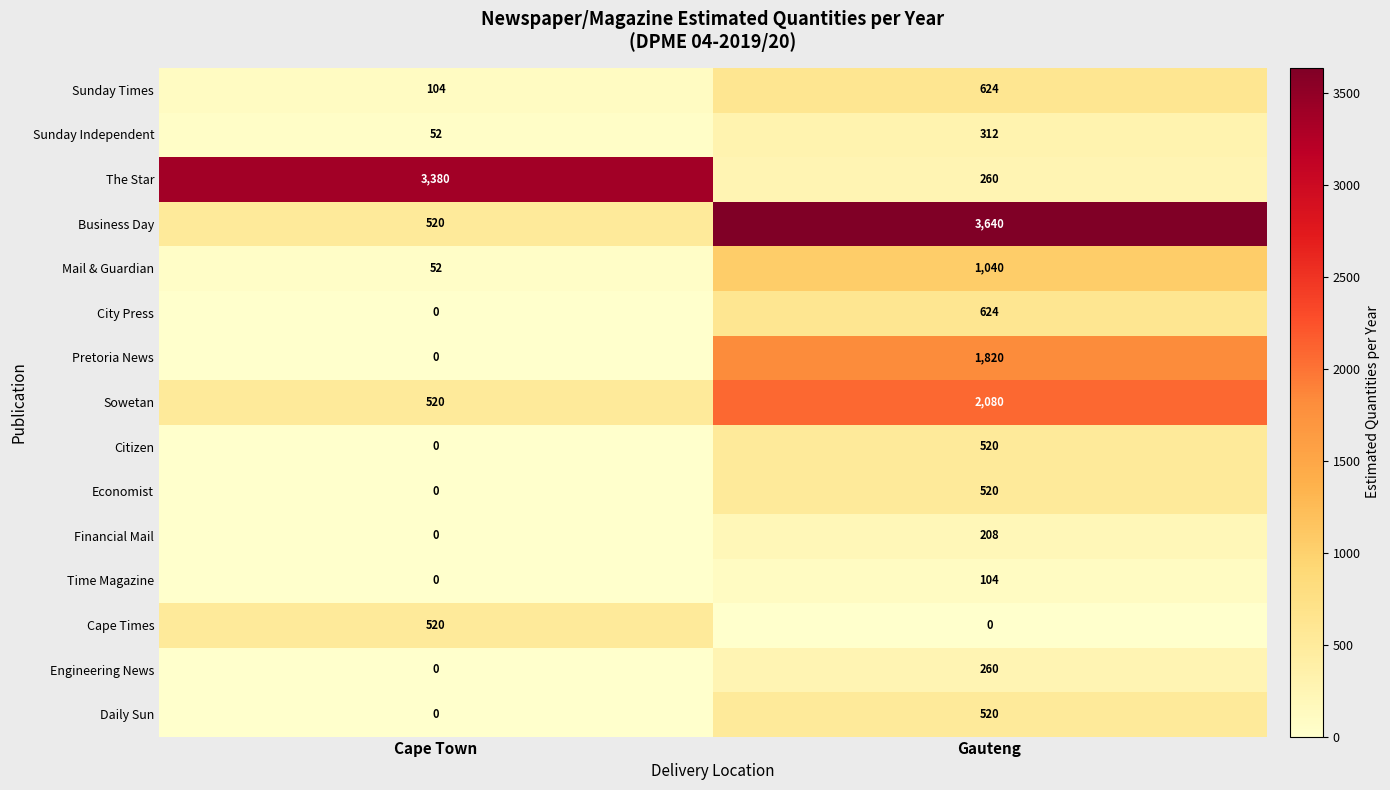

Rank the categories by Engineering News value from highest to lowest.

Gauteng, Cape Town